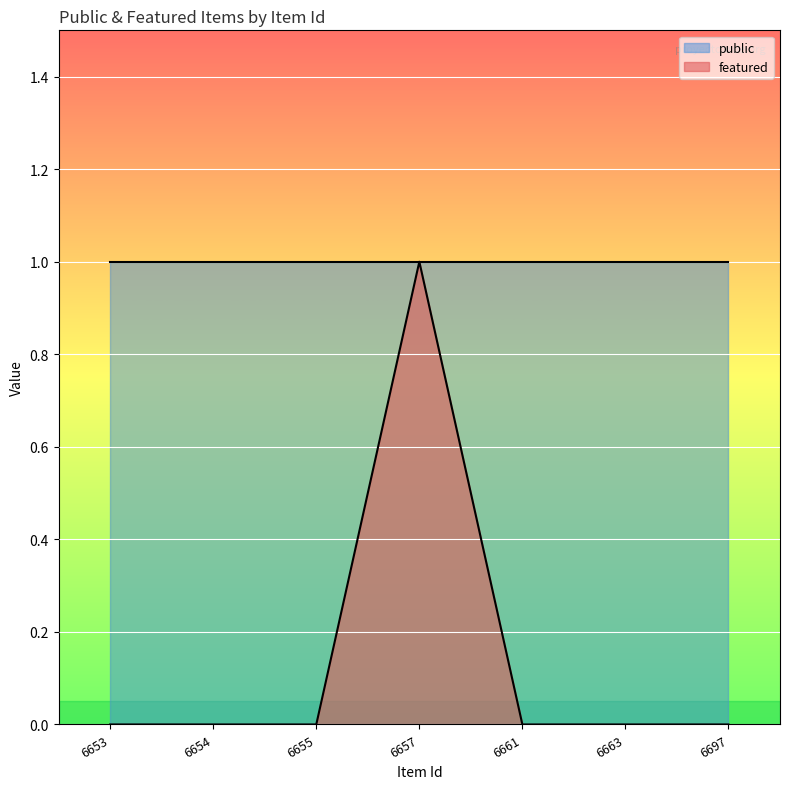

What is the difference between the values at 6657 and 6653?

1